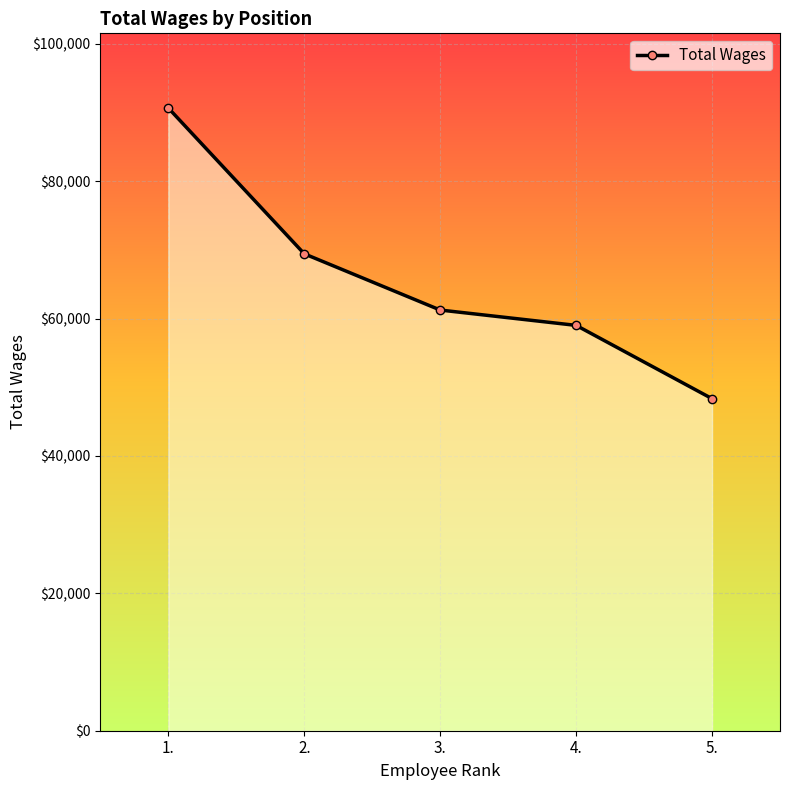

What is the change in value from 4. to 5.?

-10670